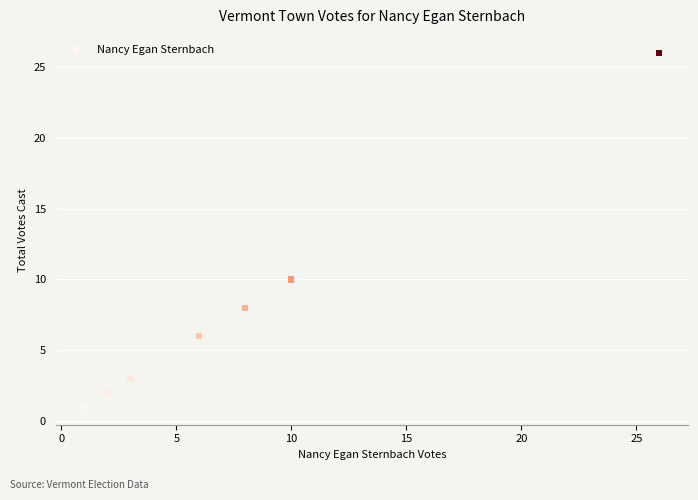

What Y value in the scatter plot is closest to 13?

10